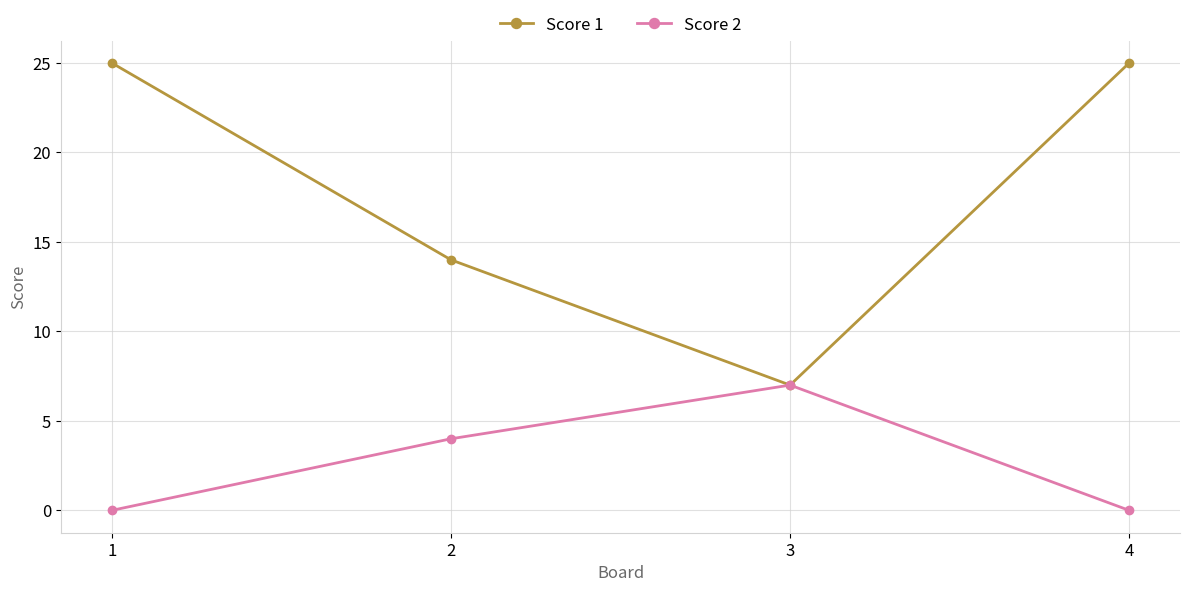

Between 1 and 2, which series saw the biggest shift?

Score 1